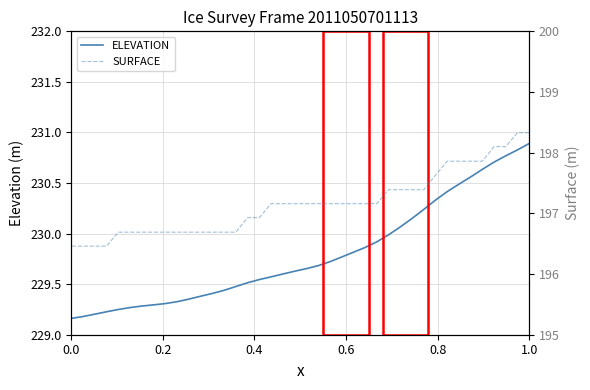

True or false: ELEVATION and SURFACE cross at least once.

False